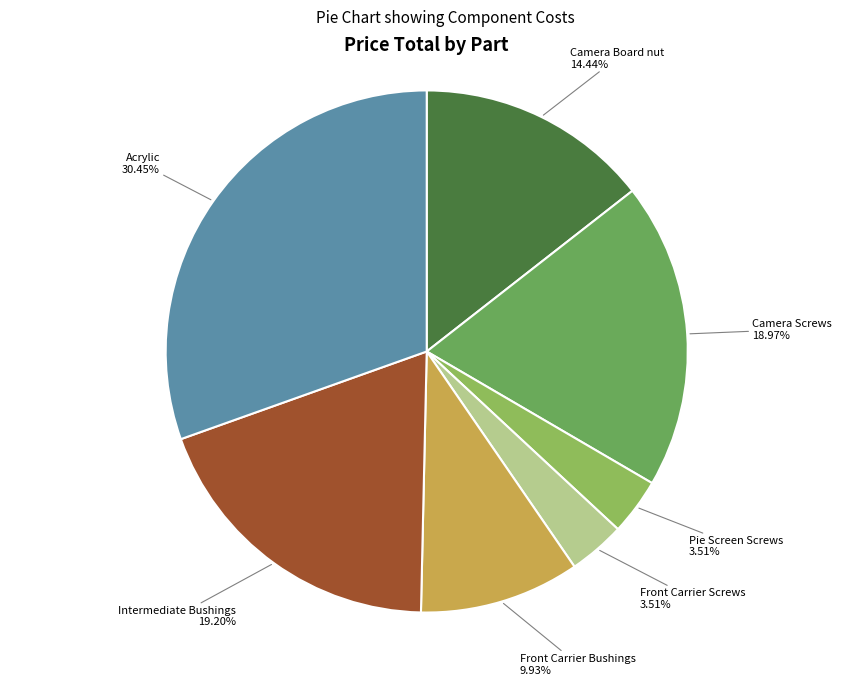

Which category has the biggest portion of the pie?

Acrylic